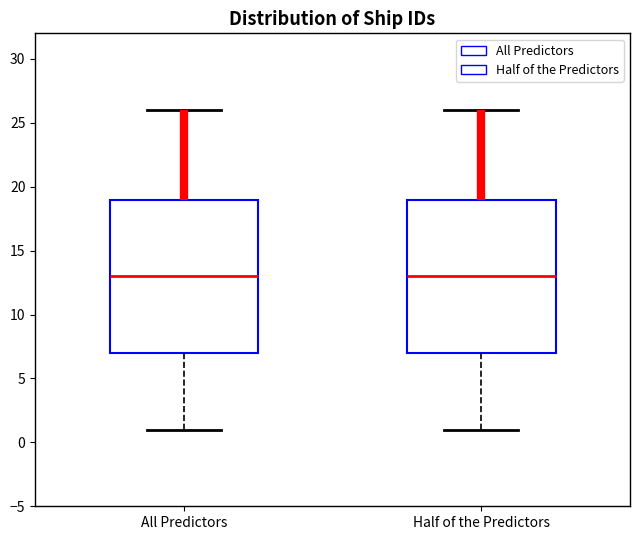

Where does the upper whisker of the box for Half of the Predictors end on the y-axis? The values are not printed on the chart, so give them approximately, as read against the axis.

26